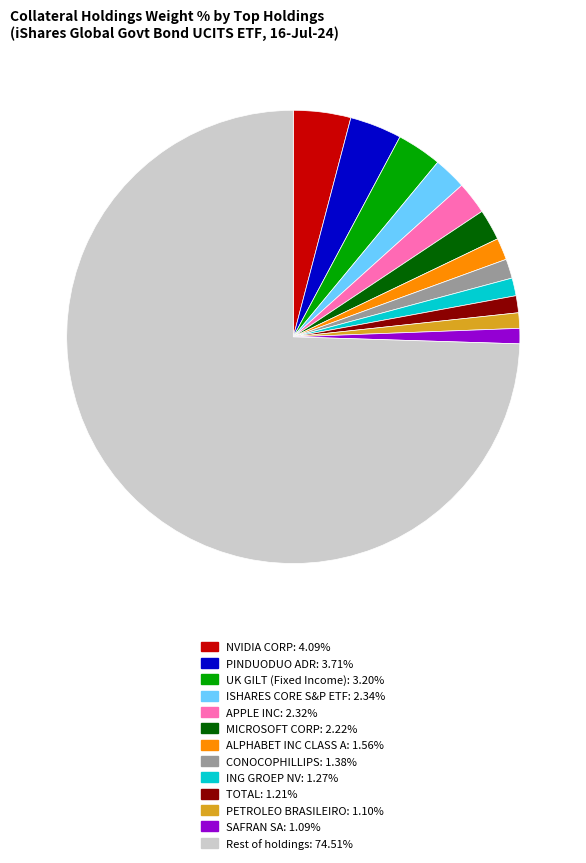

Is there any slice that represents more than half of the pie?

Yes